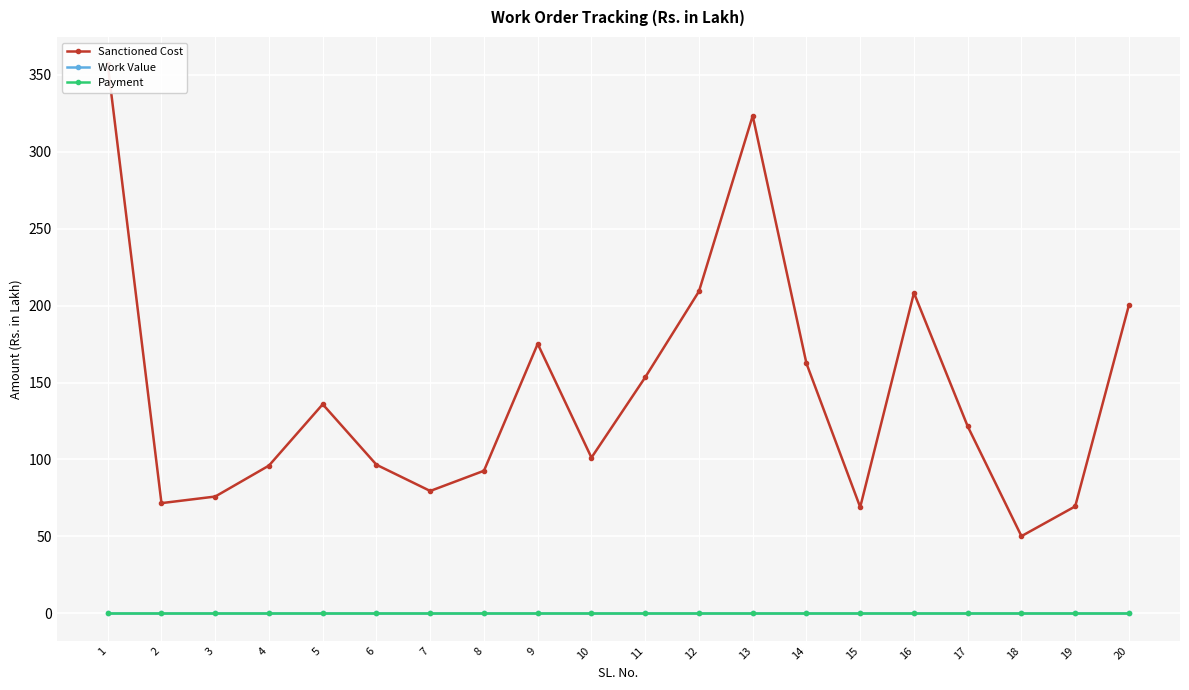

List the labels in order of Payment value, largest first.

1, 2, 3, 4, 5, 6, 7, 8, 9, 10, 11, 12, 13, 14, 15, 16, 17, 18, 19, 20